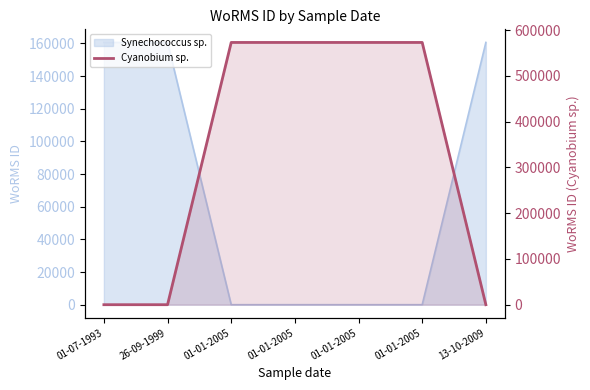

True or false: the data has more than 0 interior local peaks.

False